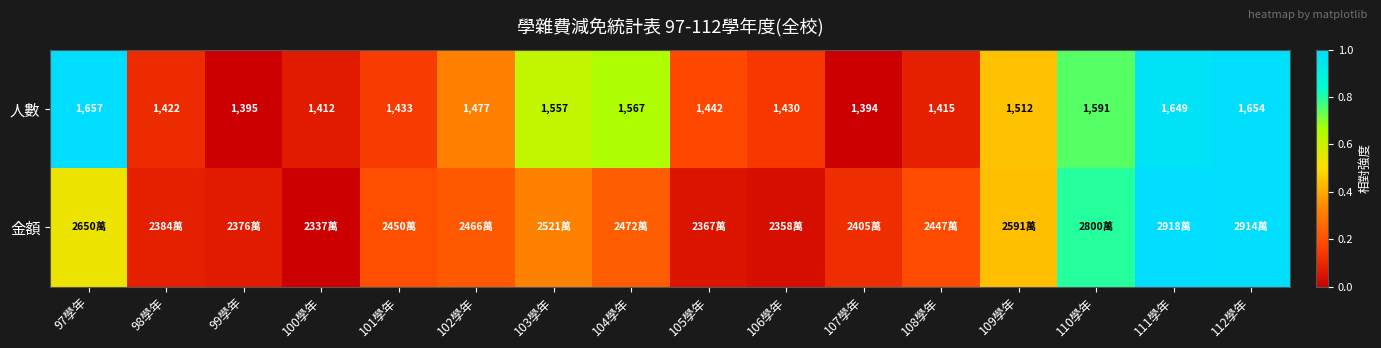

List the series in order of their peak value, lowest first.

人數, 金額